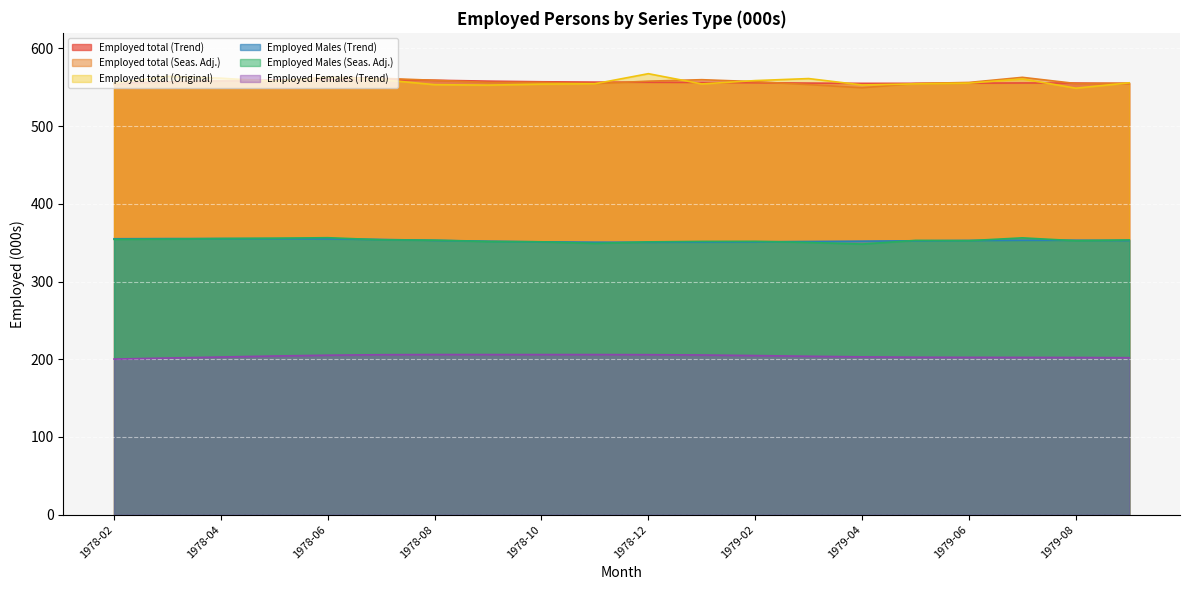

What is the sum of the Employed total (Seas. Adj.) values at 1979-07 and 1978-09?

1119.0